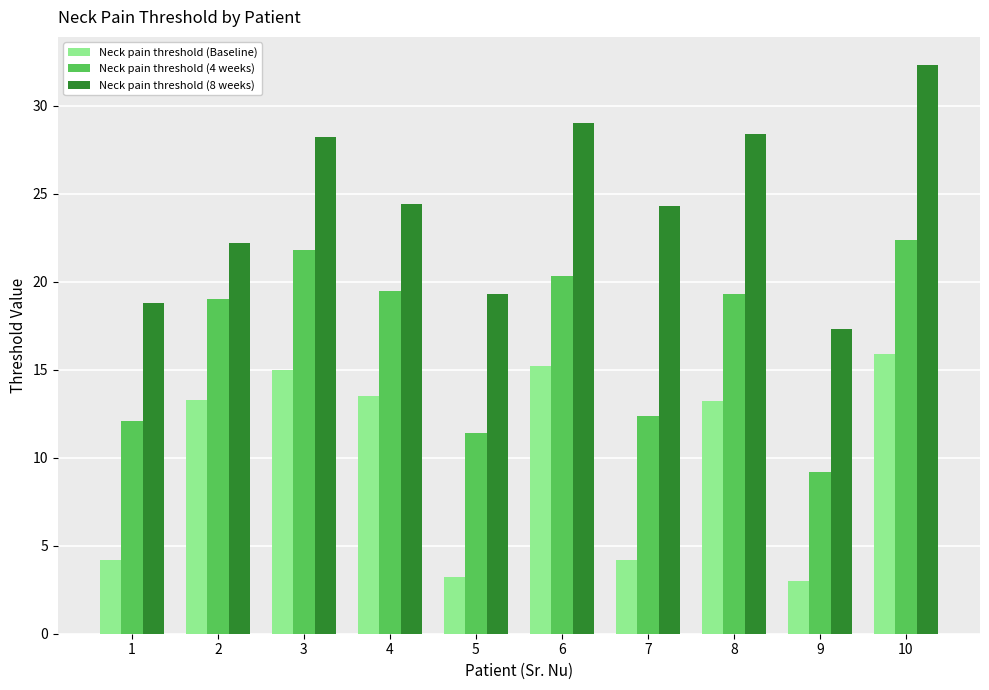

How many values in the Neck pain threshold (8 weeks) series exceed 24?

6